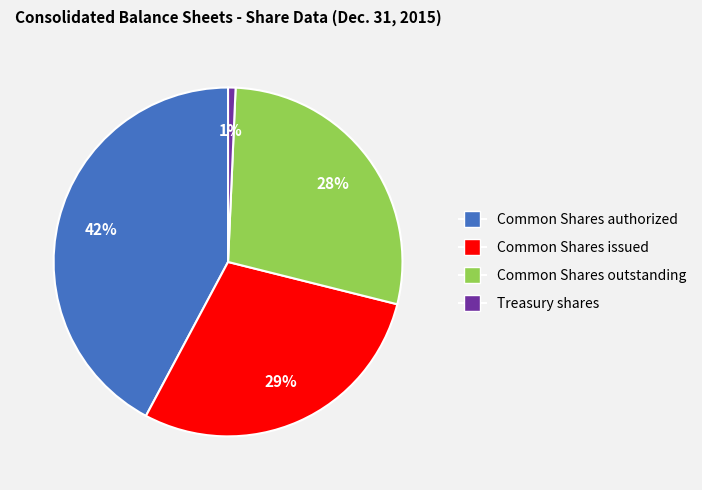

To the nearest percent, what is the difference between the Common Shares issued and Common Shares outstanding slice percentages?

1%